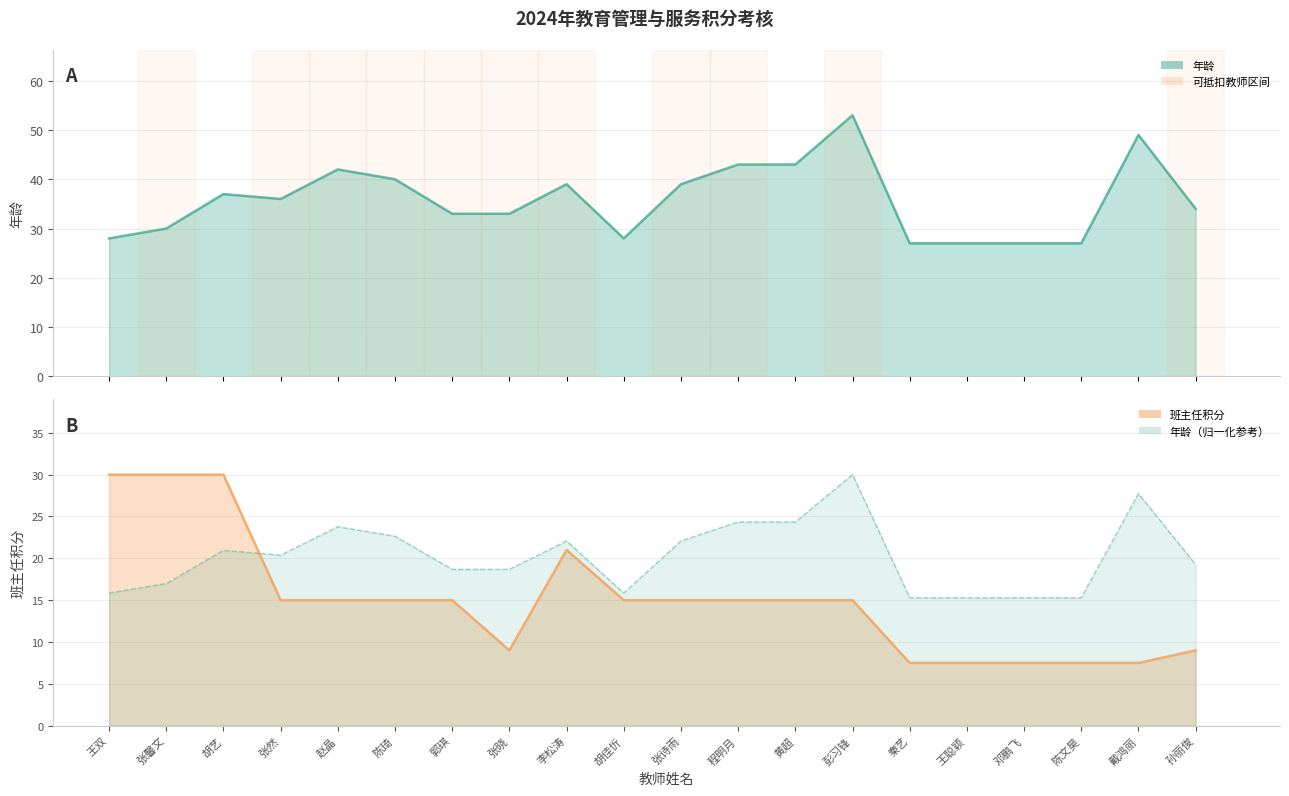

Reading left to right, extract all data points from this chart.

年龄_line: 王双=28.0	张馨文=30.0	胡艺=37.0	张然=36.0	赵晶=42.0	陈琦=40.0	郭琪=33.0	张晓=33.0	李松涛=39.0	胡佳忻=28.0	张诗雨=39.0	程明月=43.0	黄超=43.0	彭习锋=53.0	秦艺=27.0	王聪颖=27.0	邓鹏飞=27.0	陈文昊=27.0	戴鸿丽=49.0	孙丽俊=34.0
班主任积分_line: 王双=30.0	张馨文=30.0	胡艺=30.0	张然=15.0	赵晶=15.0	陈琦=15.0	郭琪=15.0	张晓=9.0	李松涛=21.0	胡佳忻=15.0	张诗雨=15.0	程明月=15.0	黄超=15.0	彭习锋=15.0	秦艺=7.5	王聪颖=7.5	邓鹏飞=7.5	陈文昊=7.5	戴鸿丽=7.5	孙丽俊=9.0
年龄_norm_line: 王双=15.8	张馨文=17.0	胡艺=20.9	张然=20.4	赵晶=23.8	陈琦=22.6	郭琪=18.7	张晓=18.7	李松涛=22.1	胡佳忻=15.8	张诗雨=22.1	程明月=24.3	黄超=24.3	彭习锋=30.0	秦艺=15.3	王聪颖=15.3	邓鹏飞=15.3	陈文昊=15.3	戴鸿丽=27.7	孙丽俊=19.2